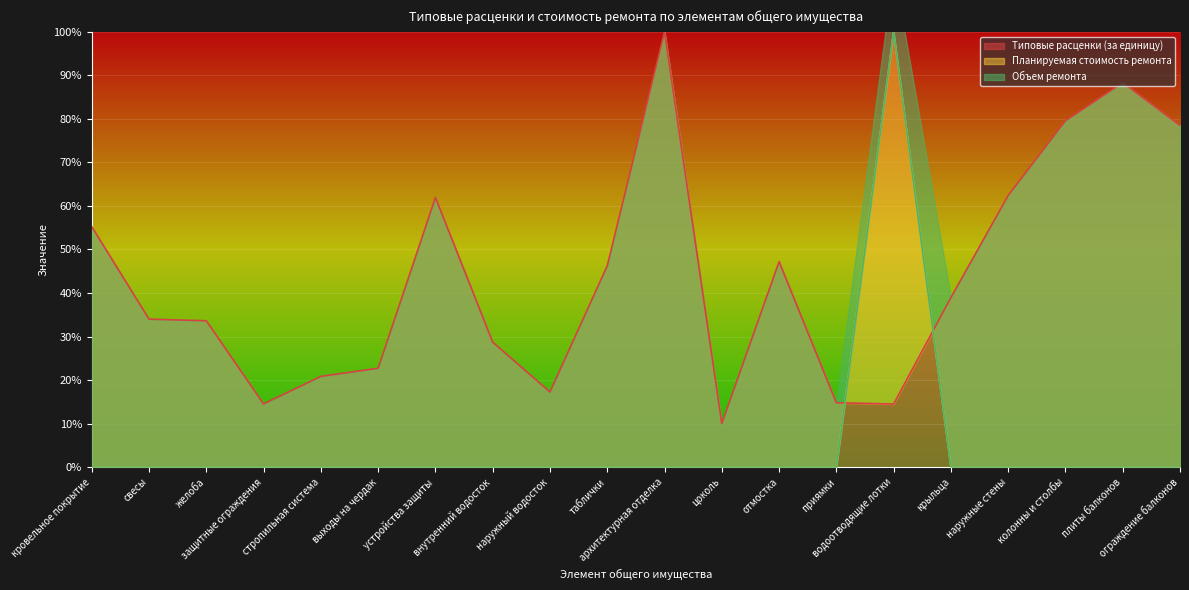

Is it true that Типовые расценки (за единицу) equals 22.9 at свесы?

False